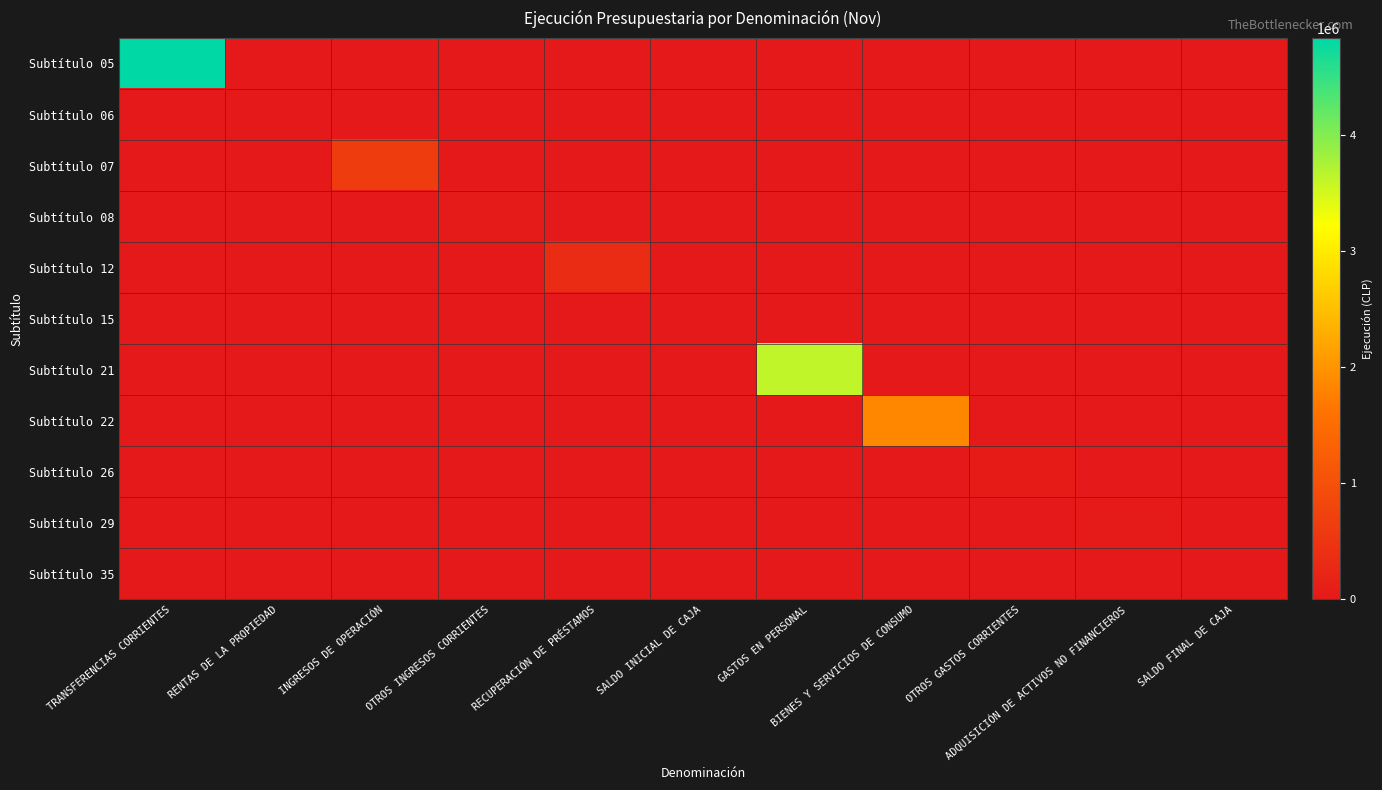

Rank the series by their maximum value, from highest to lowest.

Subtítulo 05, Subtítulo 21, Subtítulo 22, Subtítulo 07, Subtítulo 12, Subtítulo 26, Subtítulo 08, Subtítulo 29, Subtítulo 06, Subtítulo 15, Subtítulo 35